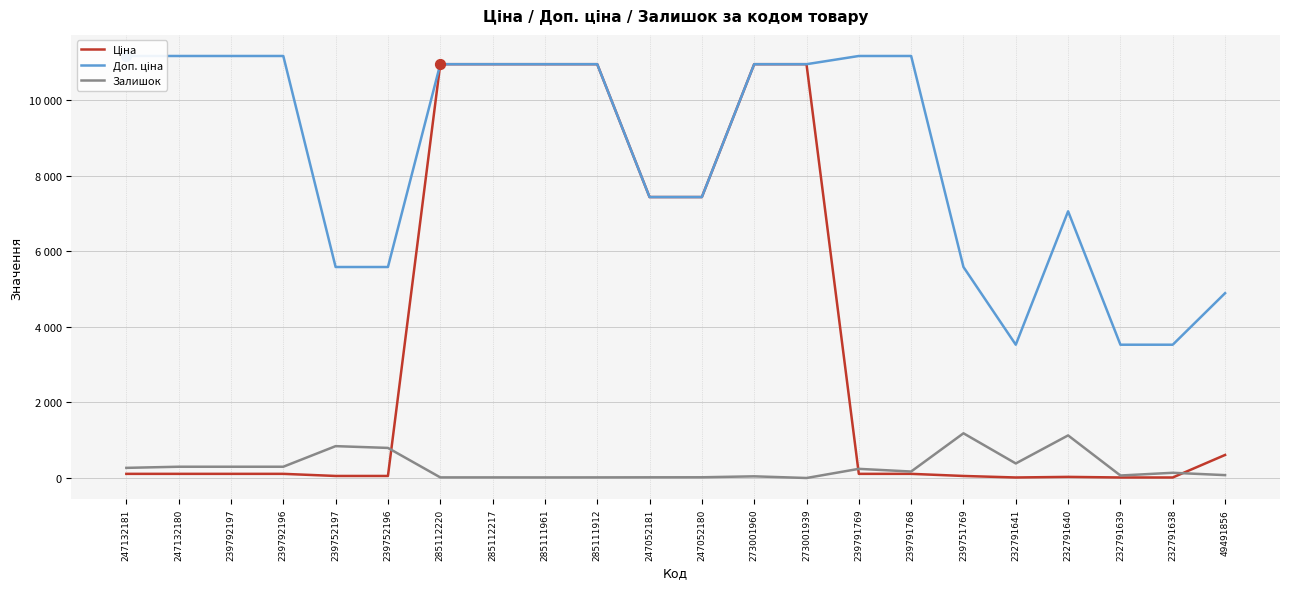

What are all the series names shown in the legend?

Ціна, Доп. ціна, Залишок